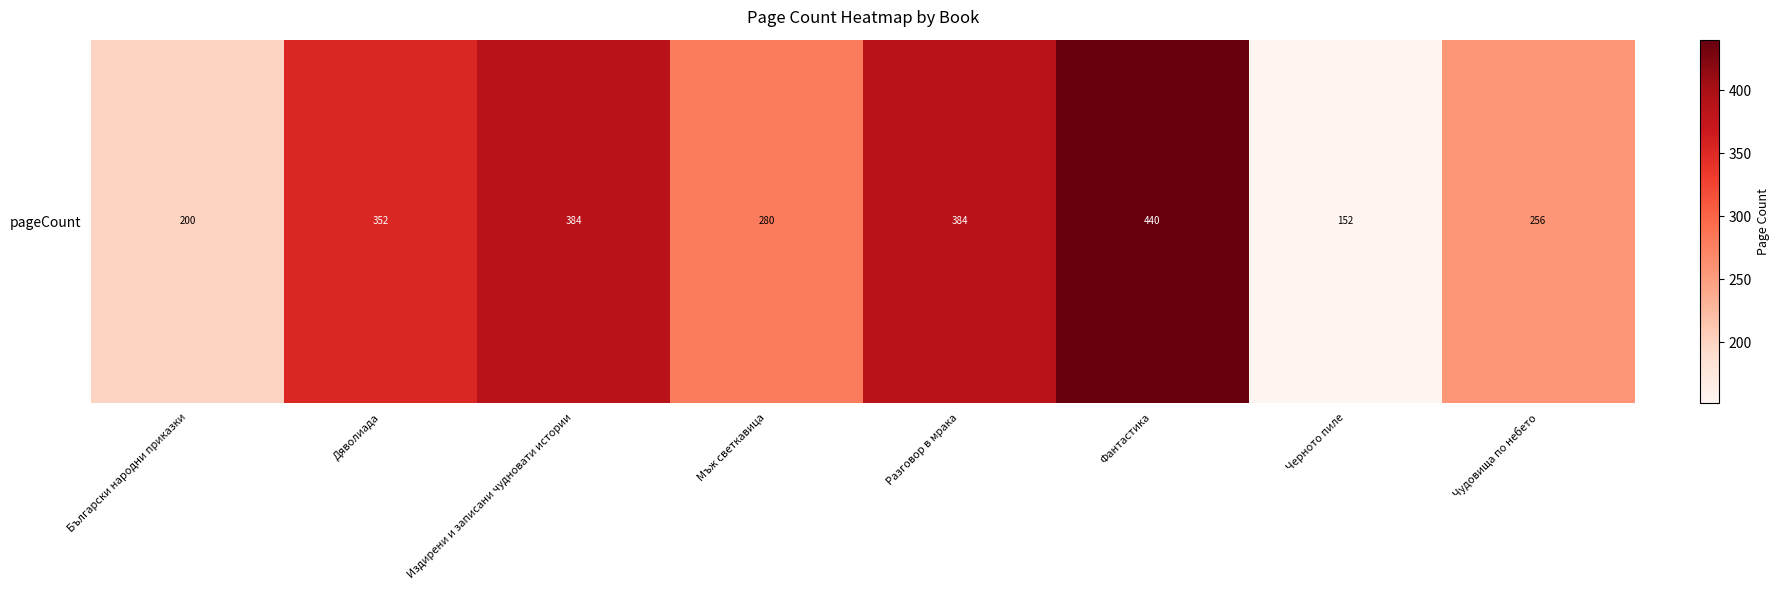

What is the ratio of the value at Чудовища по небето to the value at Мъж светкавица?

0.9